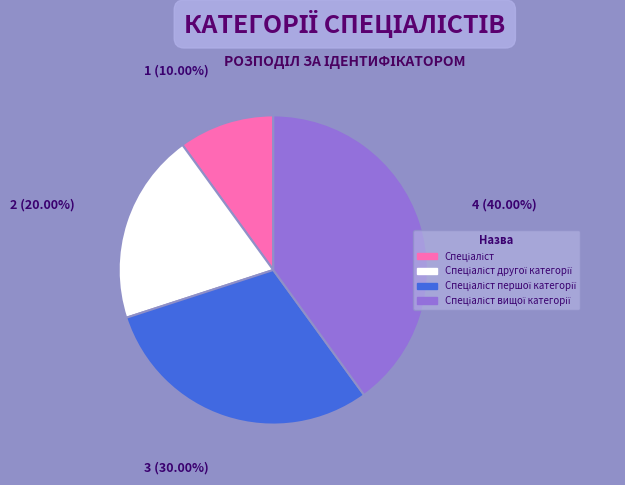

Is there any slice that represents more than half of the pie?

No